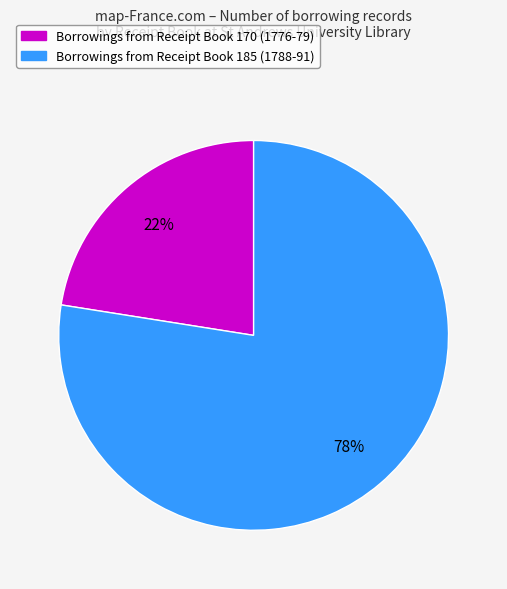

To the nearest percent, what is the average slice percentage?

50%